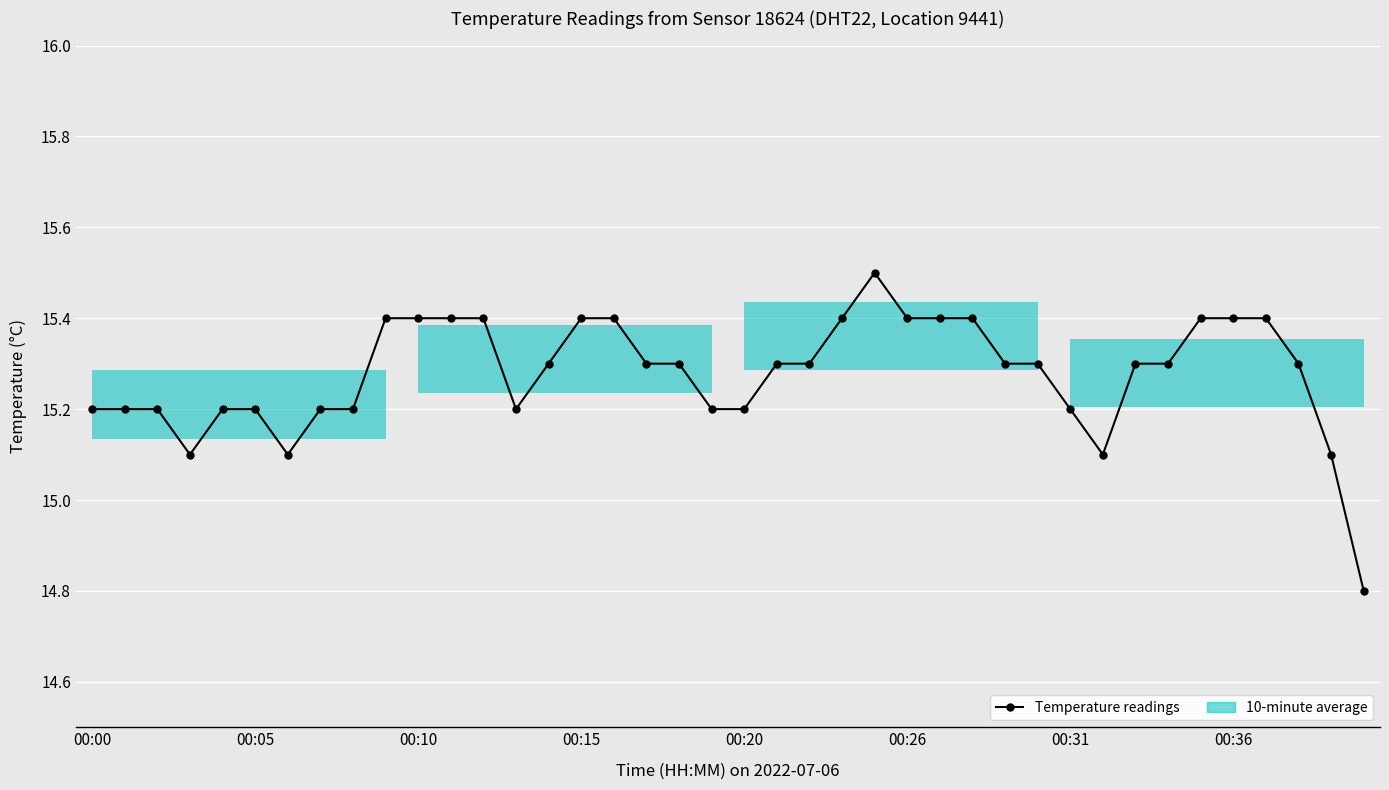

How many values are between 15 and 16?

39